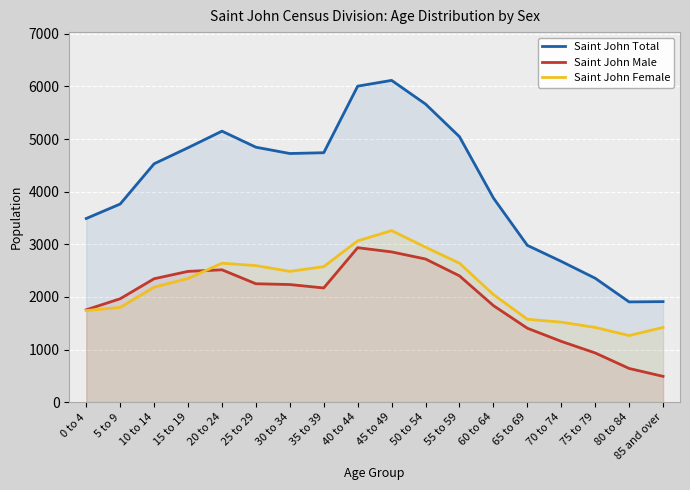

At which label does Saint John Total reach its peak?

45 to 49